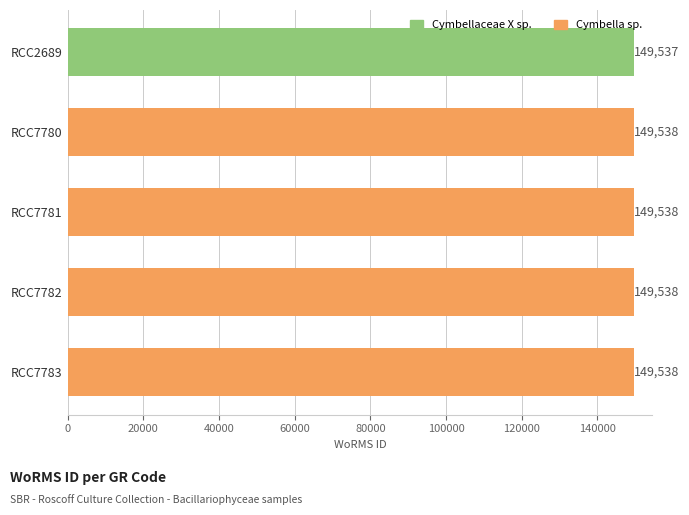

How many data points does each series have?

5